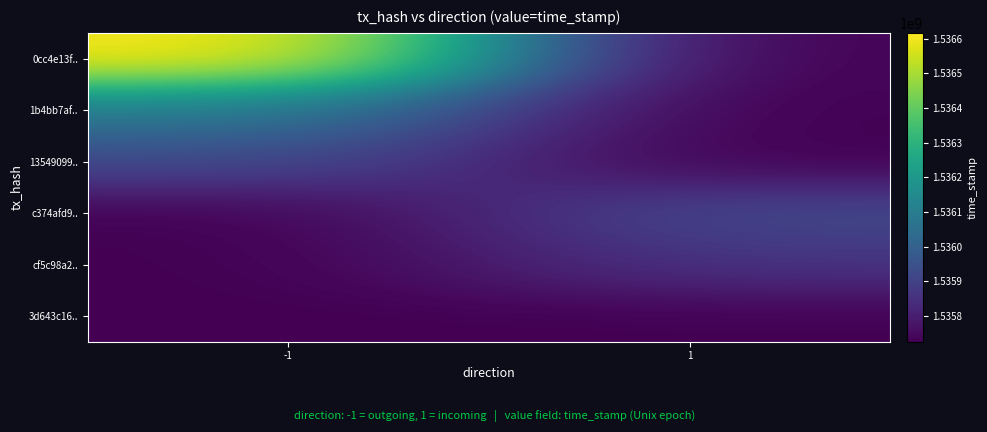

Which series changed the most between -1 and 1?

0cc4e13f..